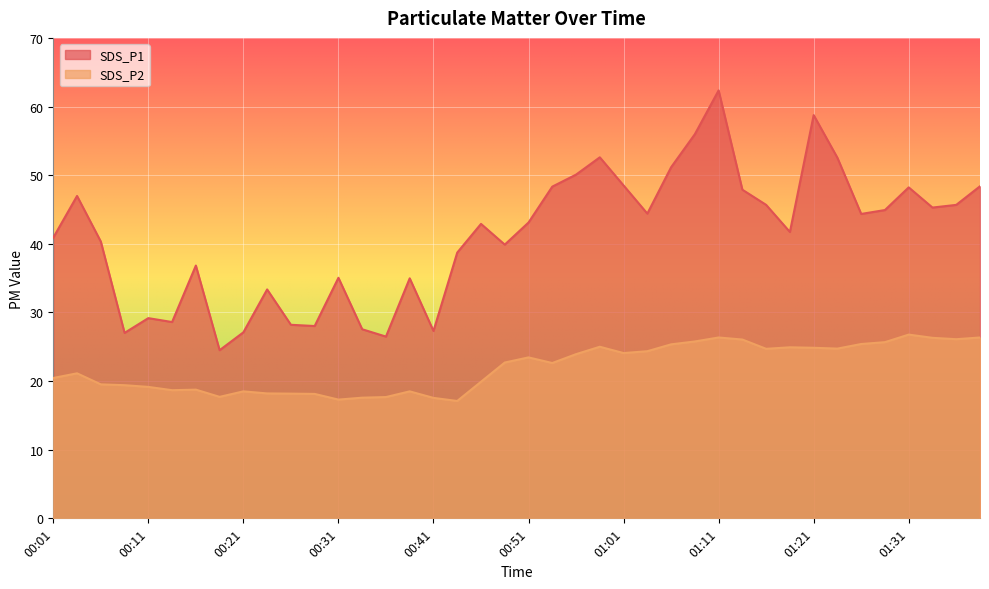

List the series in order of their overall mean, highest first.

SDS_P1, SDS_P2